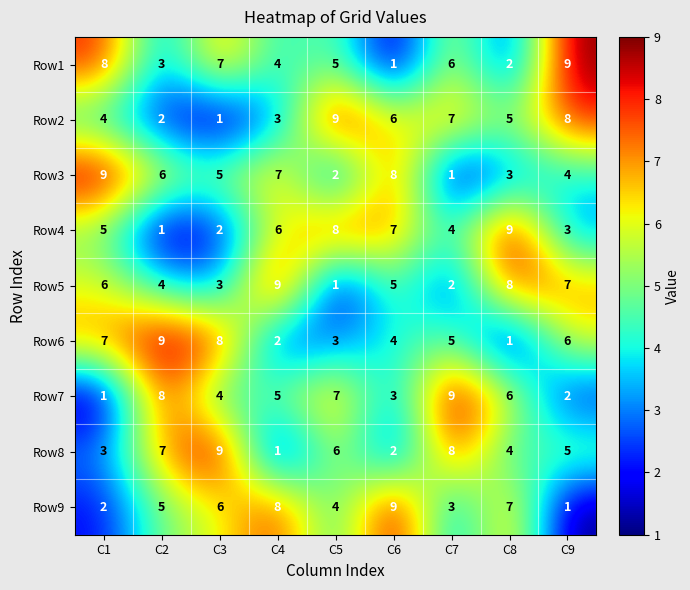

Rank the series at C5 from lowest to highest value.

Row5, Row3, Row6, Row9, Row1, Row8, Row7, Row4, Row2